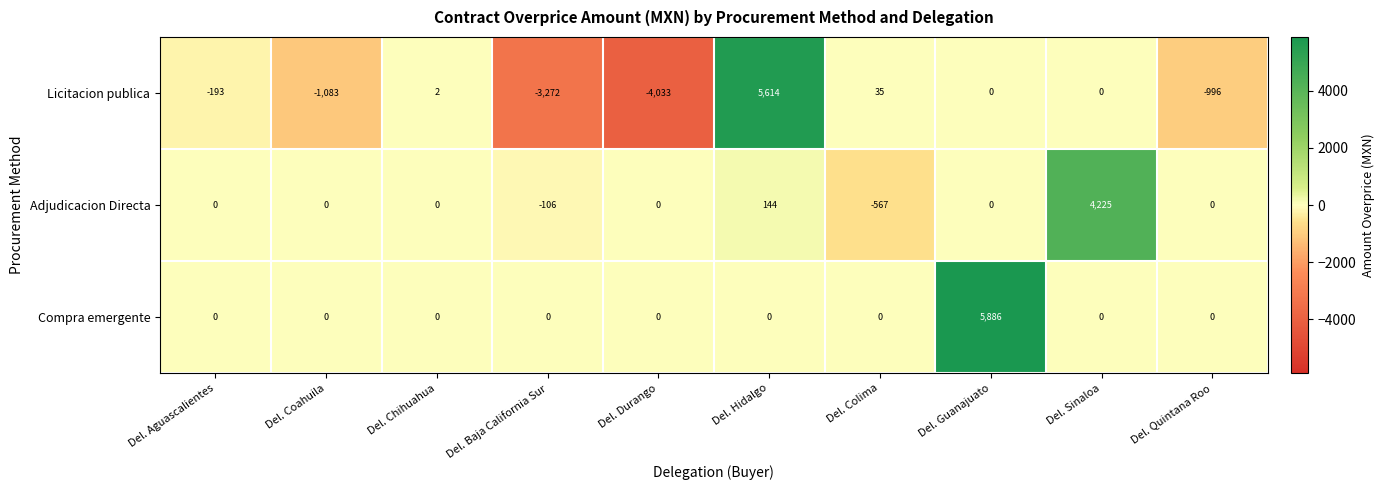

At which label does Adjudicacion Directa reach its peak?

Del. Sinaloa